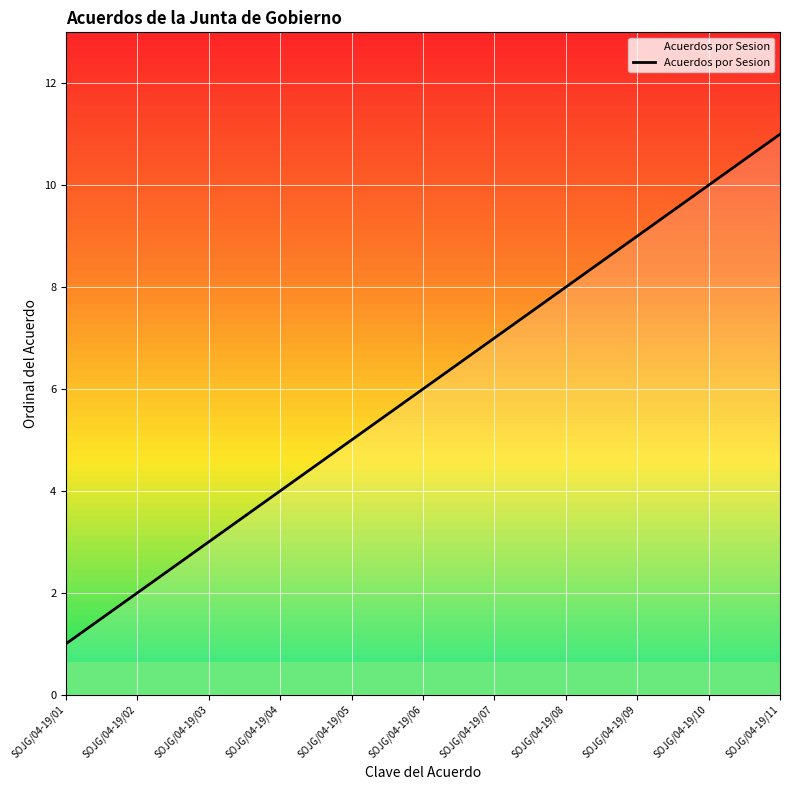

What is the greatest value displayed?

11